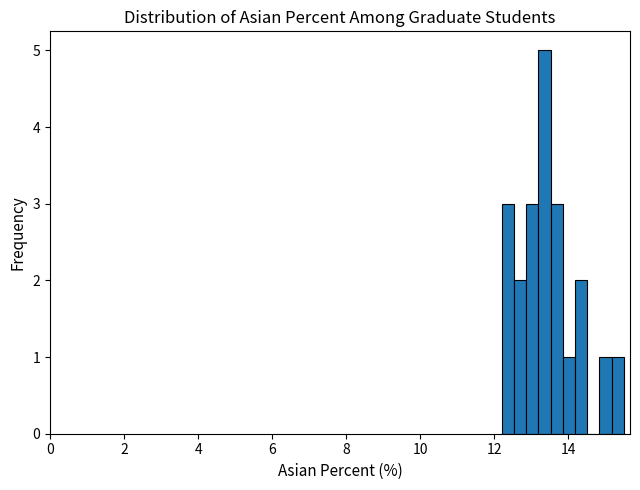

Read against the x-axis, roughly where is the centre of the tallest bar?

13.4